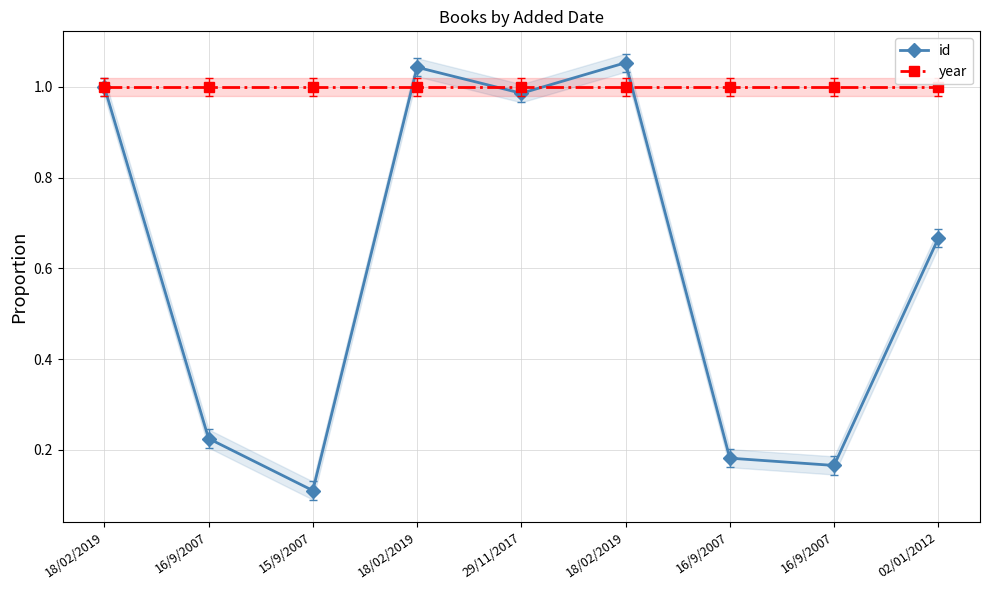

What is the greatest value displayed?

1.1